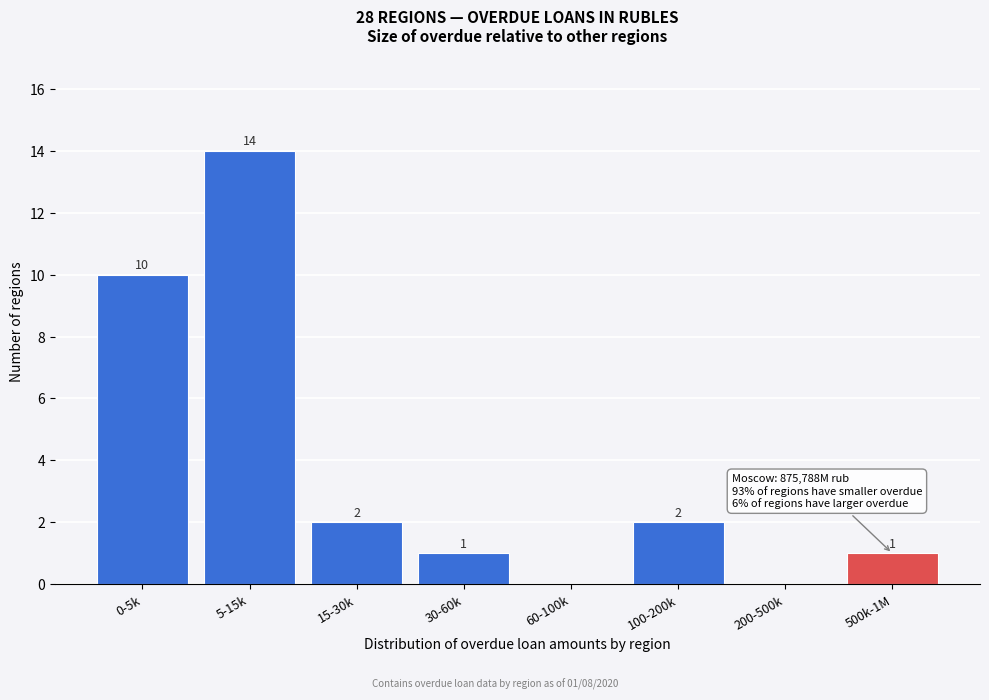

Reading right to left, list all the values displayed in this chart.

500k-1M=1	200-500k=0	100-200k=2	60-100k=0	30-60k=1	15-30k=2	5-15k=14	0-5k=10